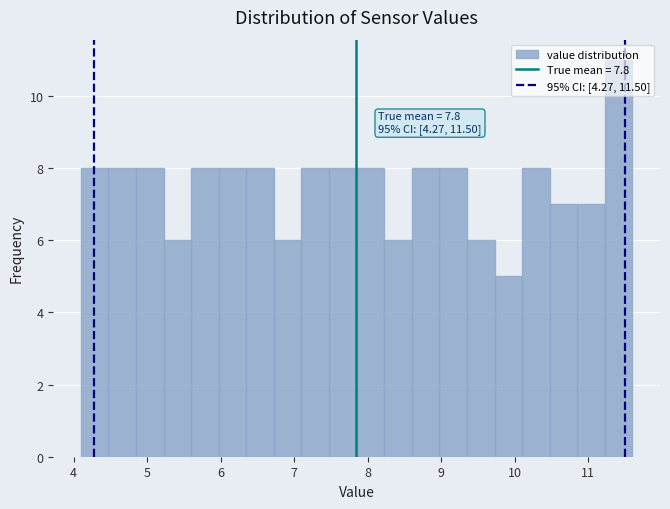

Around what value on the x-axis is the tallest bar? Give the approximate position of its centre, as read against the axis.

11.4